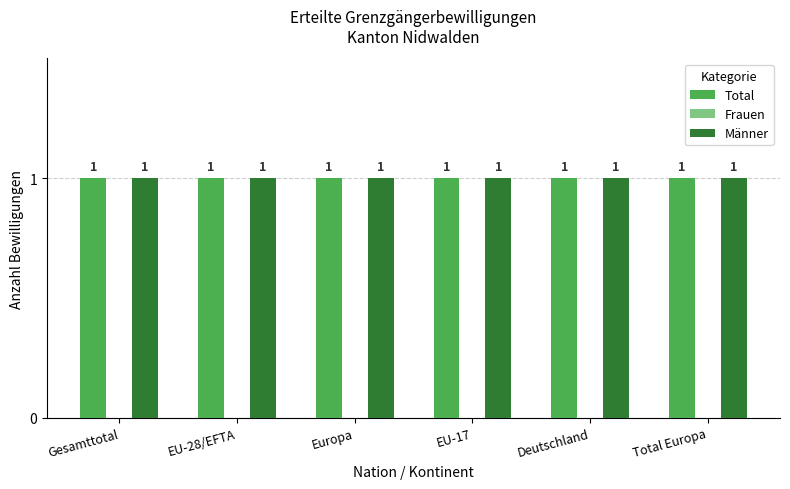

At which category is the sum across all series the highest?

Gesamttotal